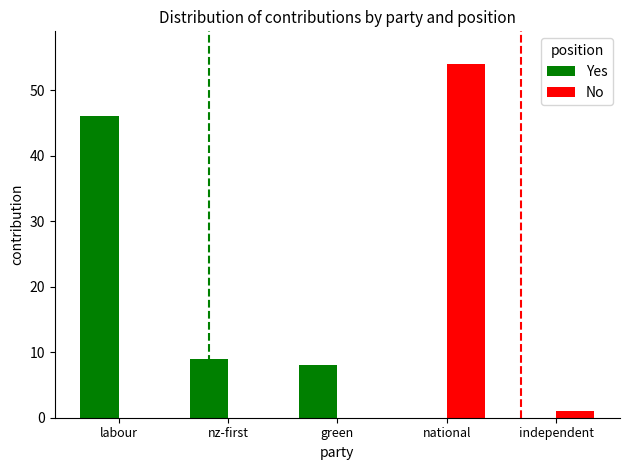

At which label is Yes closest to 23?

nz-first